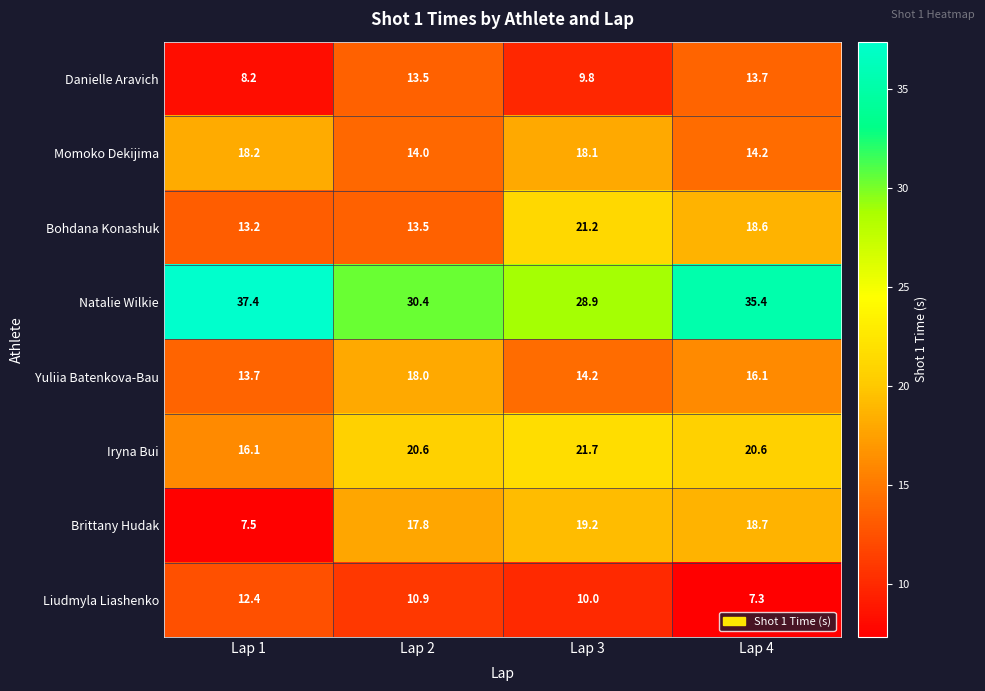

At which category does the chart reach its peak across all series?

Lap 1